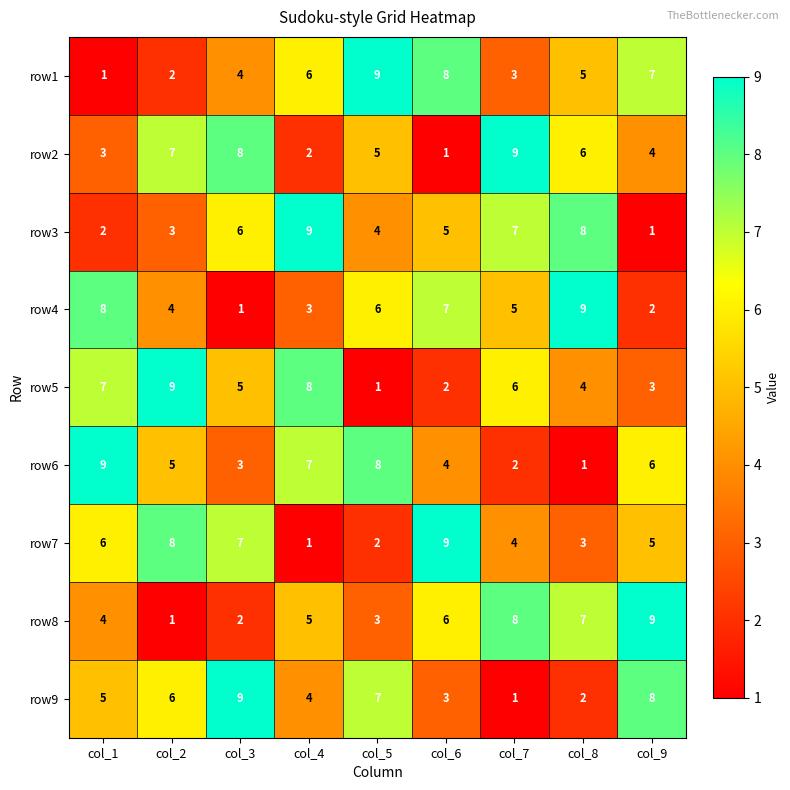

Rank the series at col_7 from lowest to highest value.

row9, row6, row1, row7, row4, row5, row3, row8, row2